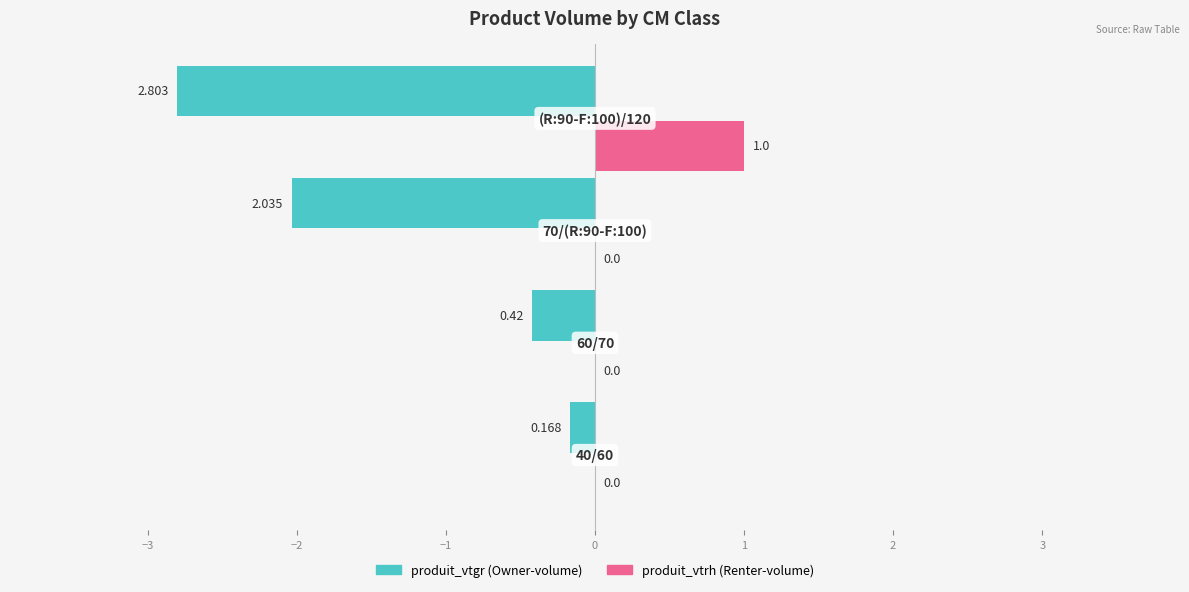

What is the smallest value displayed?

-2.8